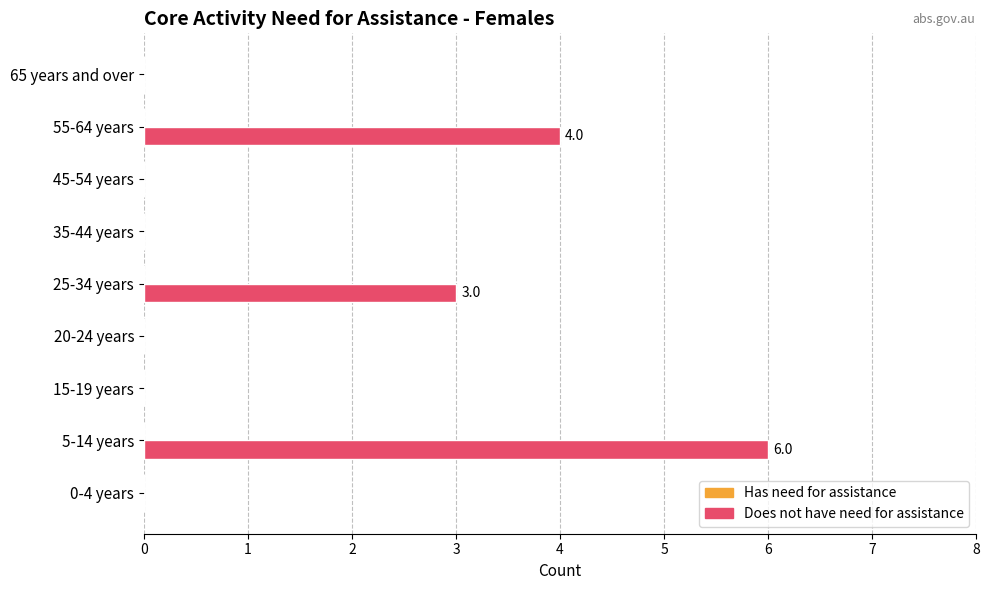

What is the sum of all values?

13